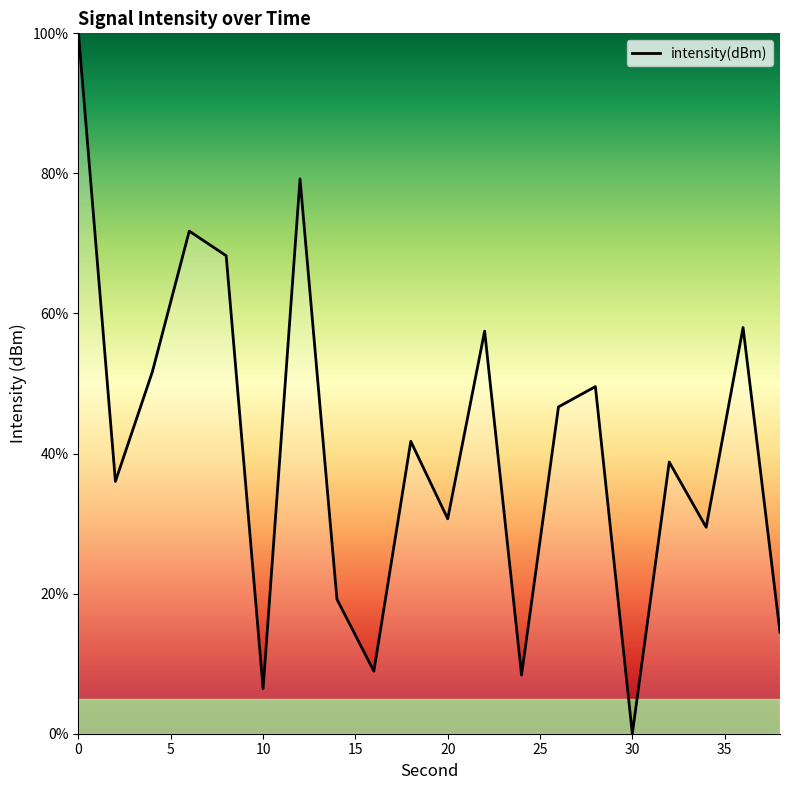

What is the difference between the maximum and minimum values?

100.0